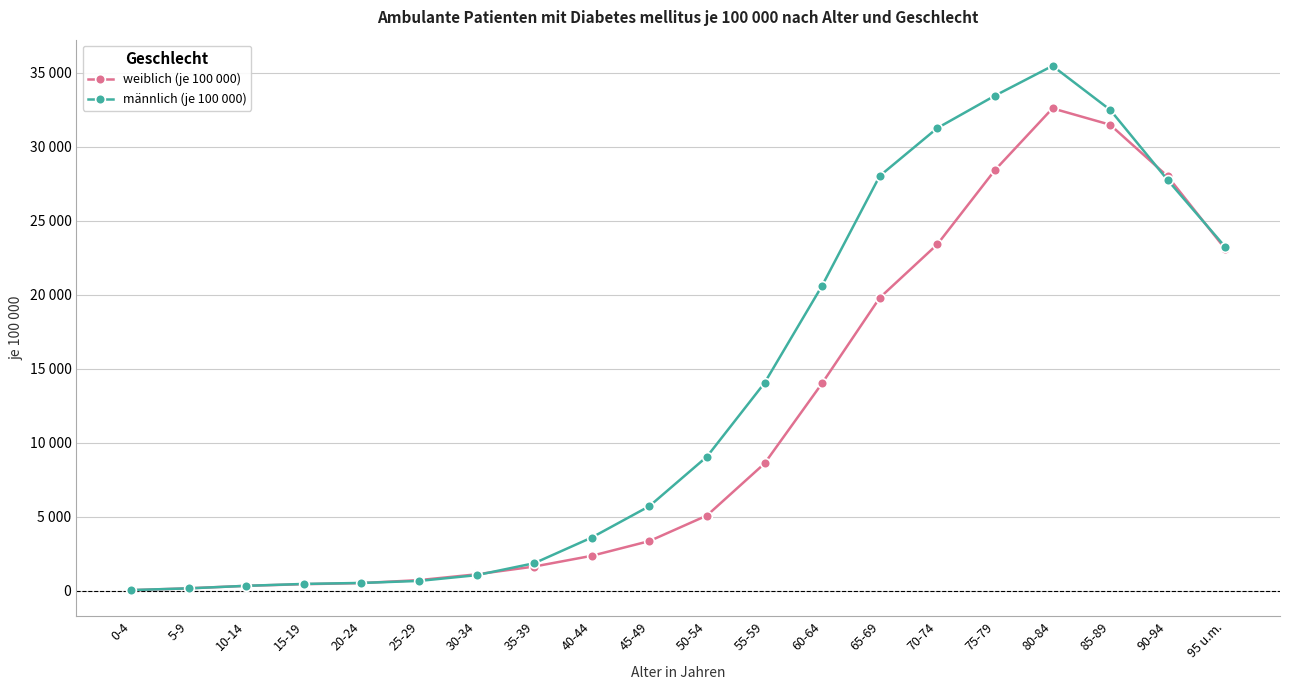

Which series has the largest total across all categories?

männlich (je 100 000)